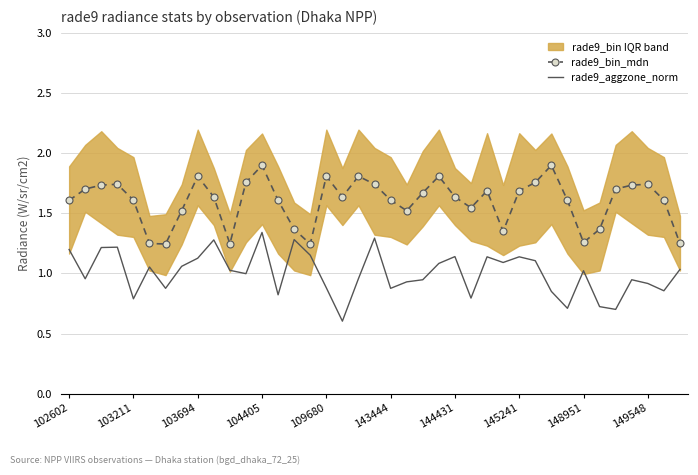

Is it true that rade9_aggzone_norm equals 1.0 at 148951?

True